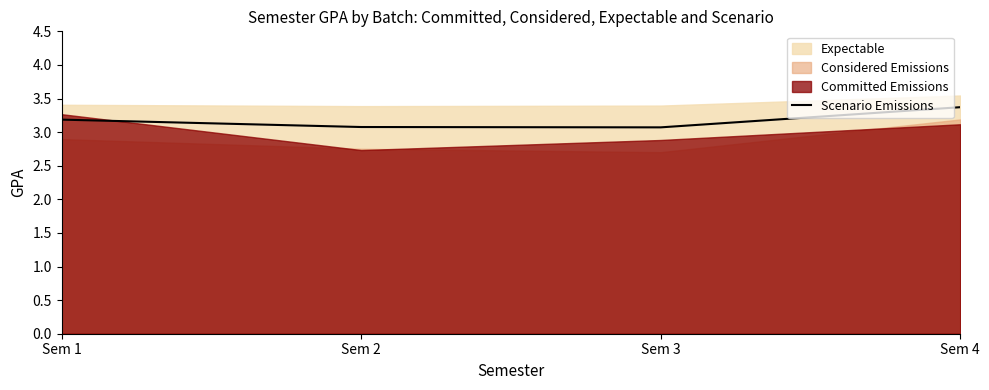

True or false: the data has more than 0 interior local peaks.

False